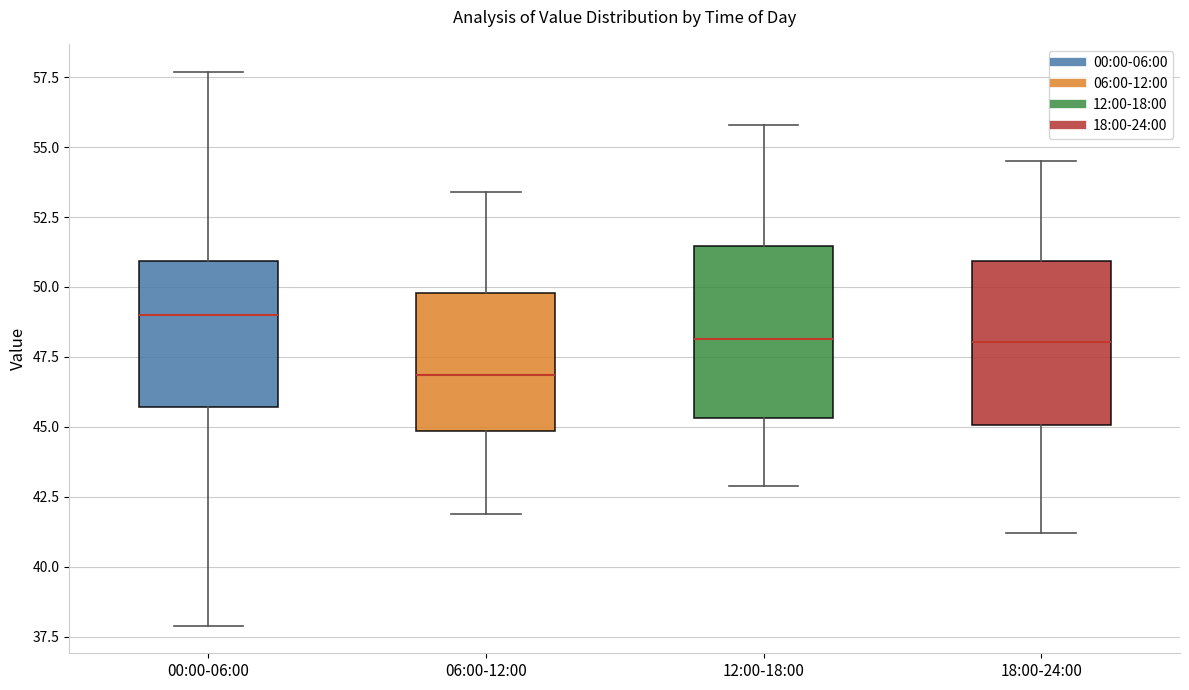

Which box has the lowest median line?

06:00-12:00